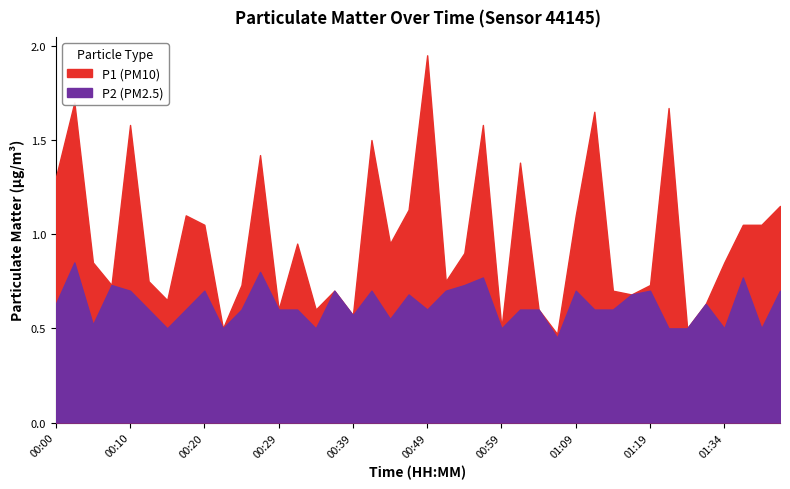

Which label corresponds to the largest value in the chart?

00:49